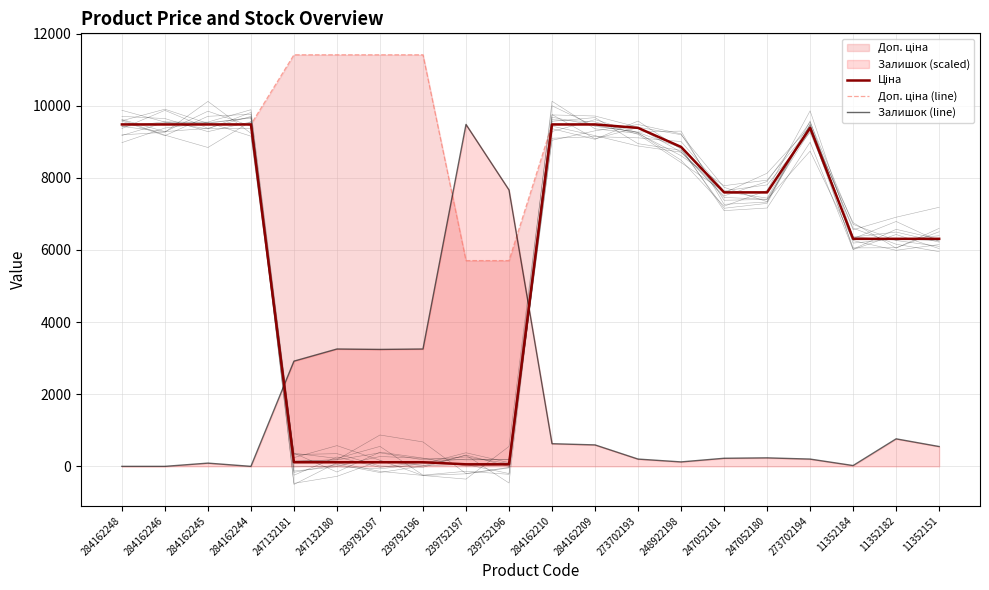

Does the chart display data point markers on the line(s)?

No